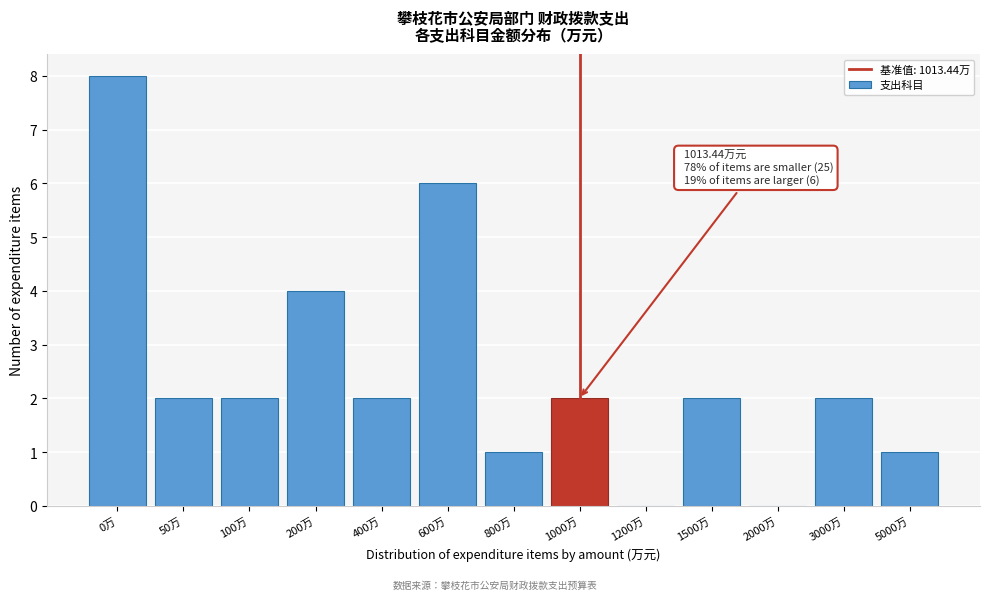

Reading right to left, what are all the values shown in this chart?

5000万=1	3000万=2	2000万=0	1500万=2	1200万=0	1000万=2	800万=1	600万=6	400万=2	200万=4	100万=2	50万=2	0万=8